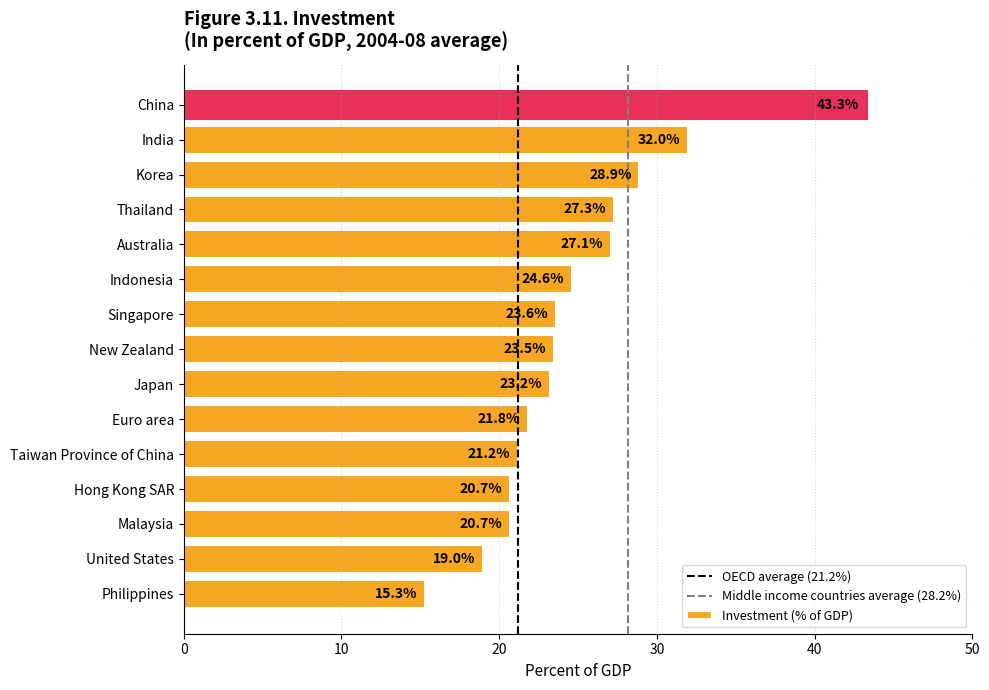

What is the minimum value shown in the chart?

15.3